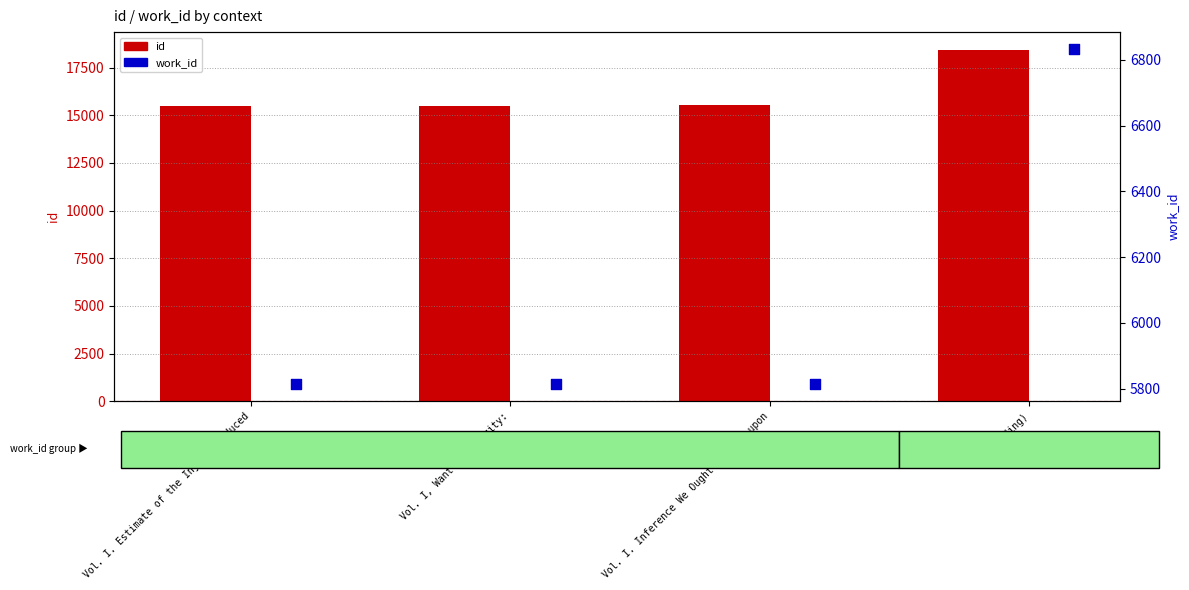

At how many categories does at least one series exceed 13188?

4